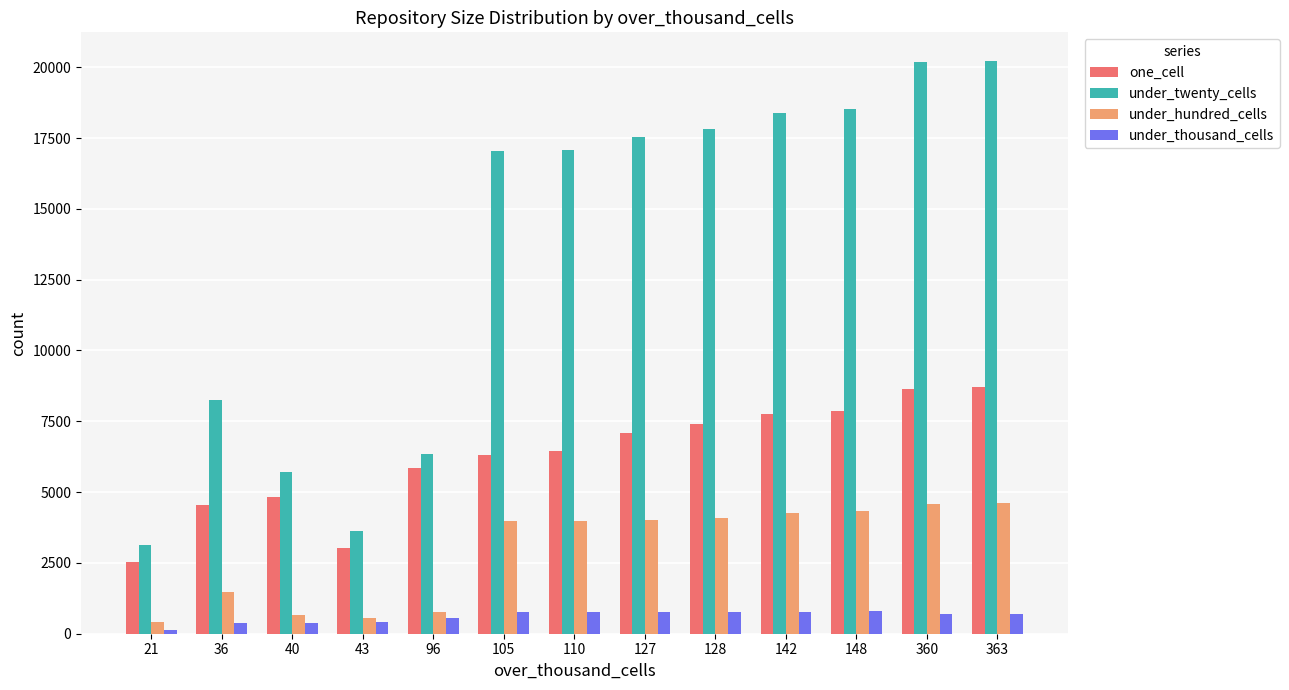

Rank the series by their maximum value, from highest to lowest.

under_twenty_cells, one_cell, under_hundred_cells, under_thousand_cells